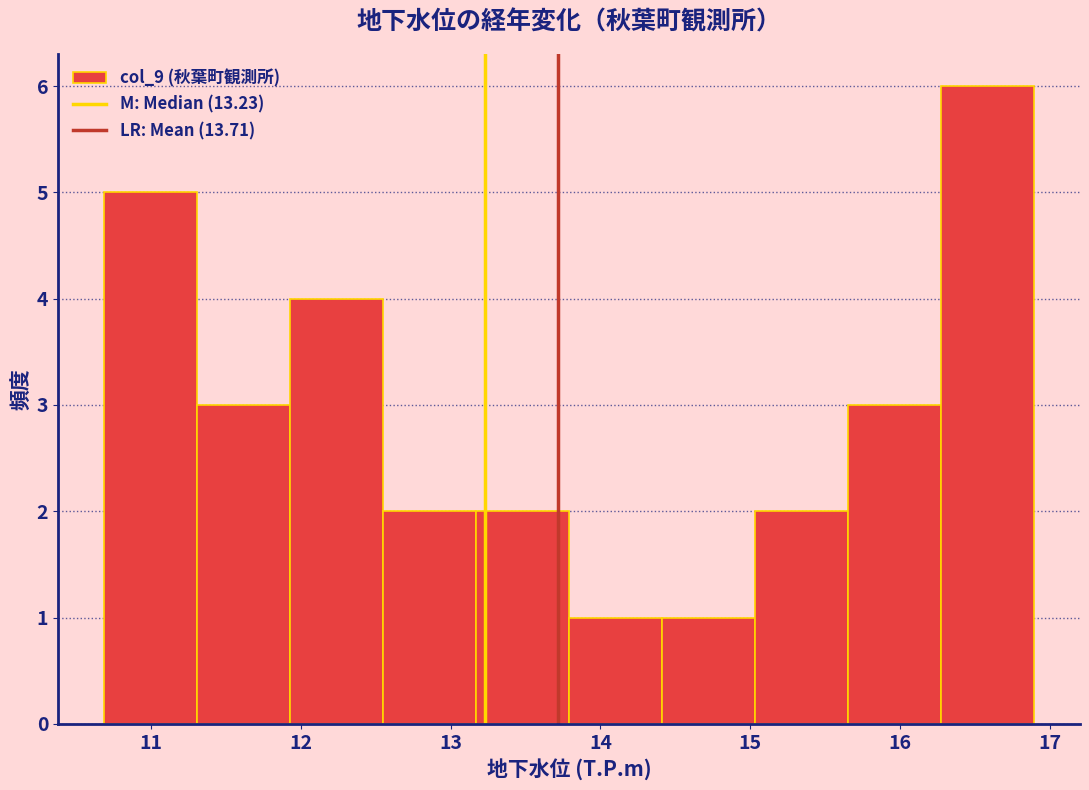

How tall is the bar that spans 16.27 to 16.89 on the x-axis? Neither the bar edges nor the heights are printed on the chart, so give them approximately, as read against the axes.

6